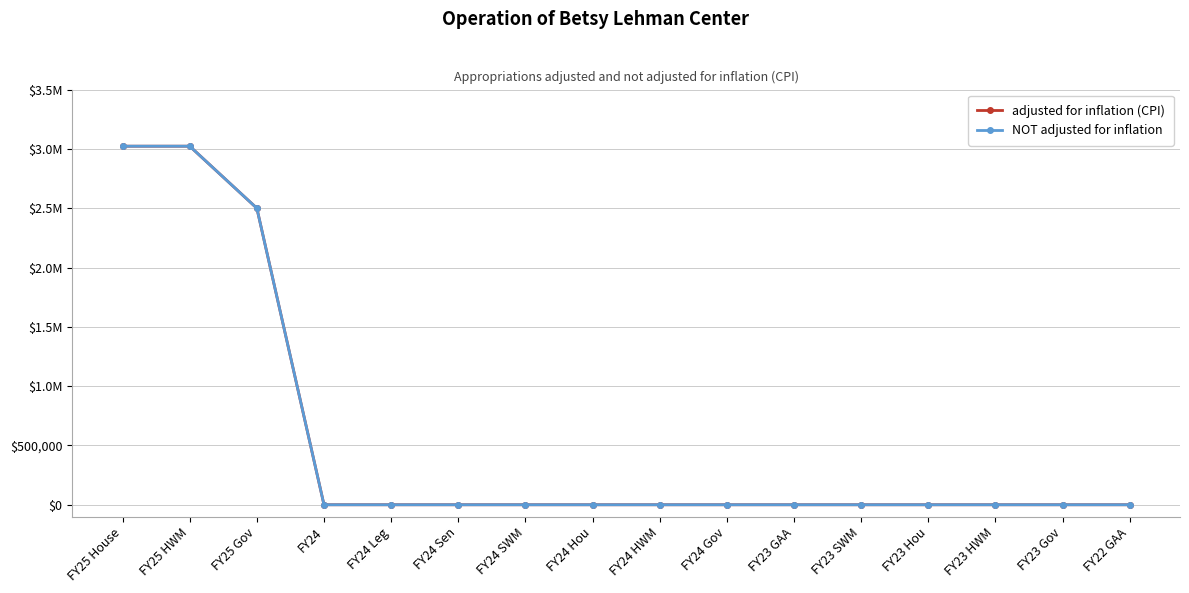

What is the approximate value of adjusted for inflation (CPI) at FY25 HWM, to the nearest 50?

3022900